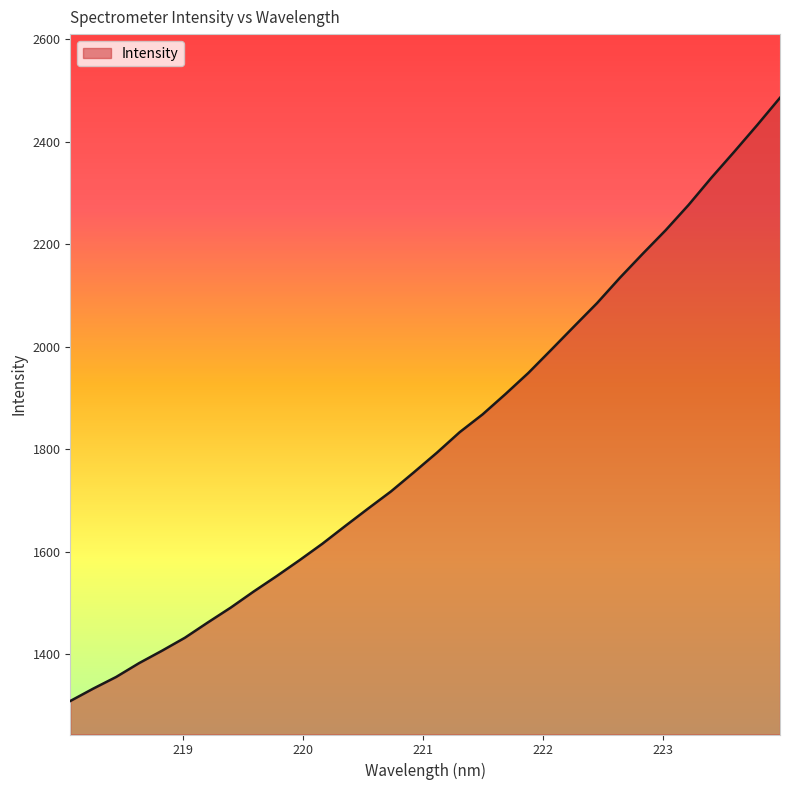

What is the greatest value displayed?

2485.9